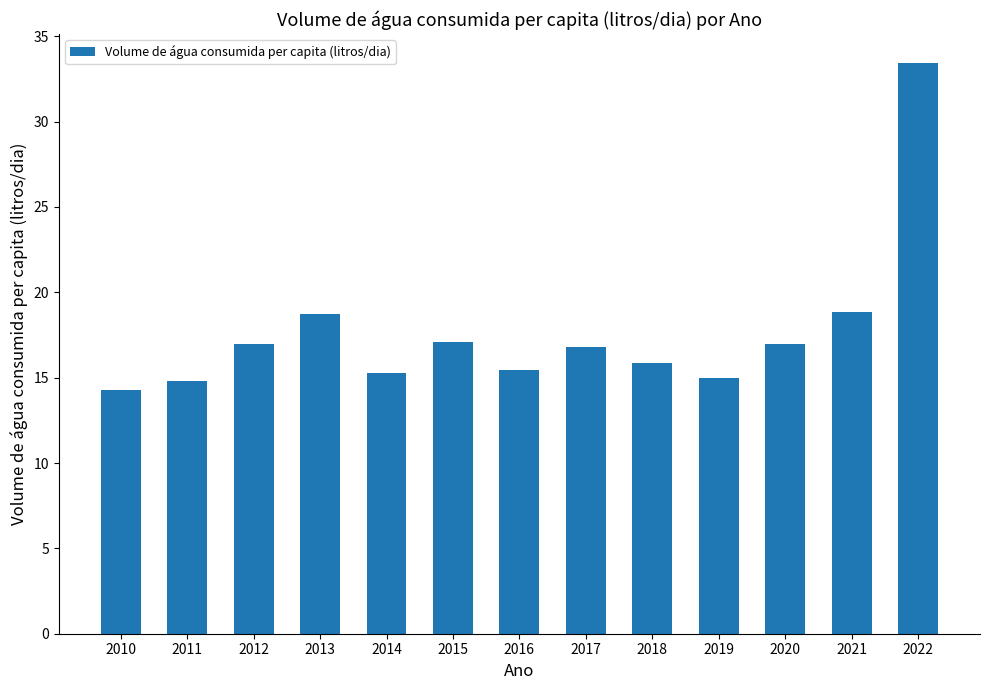

What is the smallest value displayed?

14.3